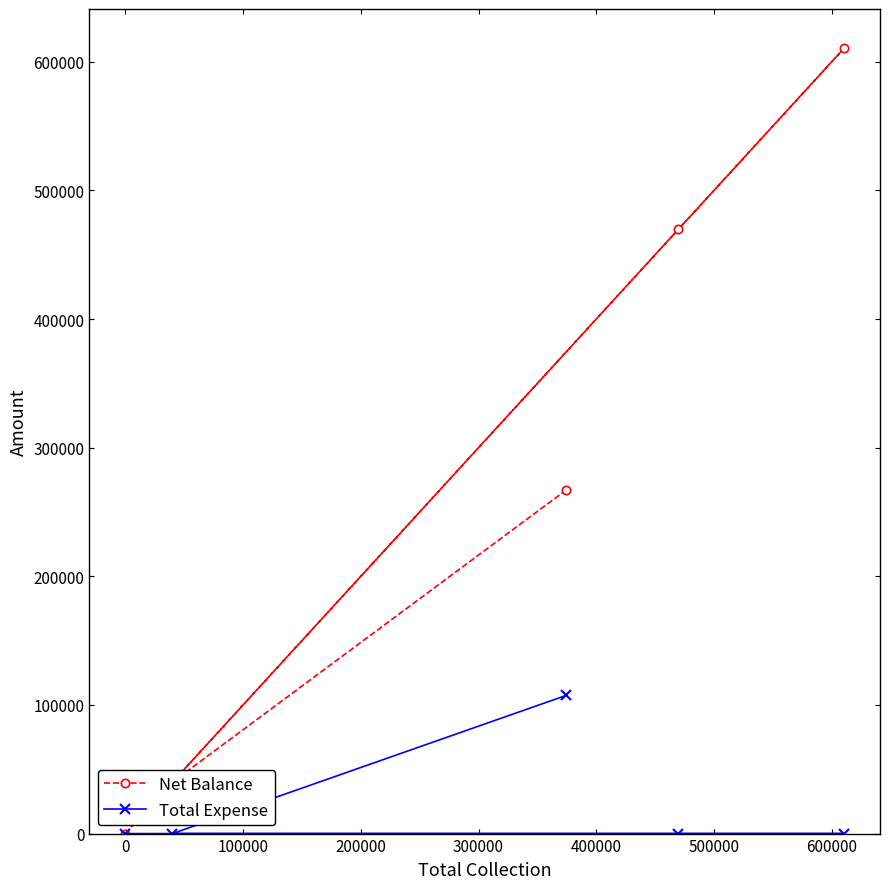

Which series has the largest total across all categories?

Net Balance